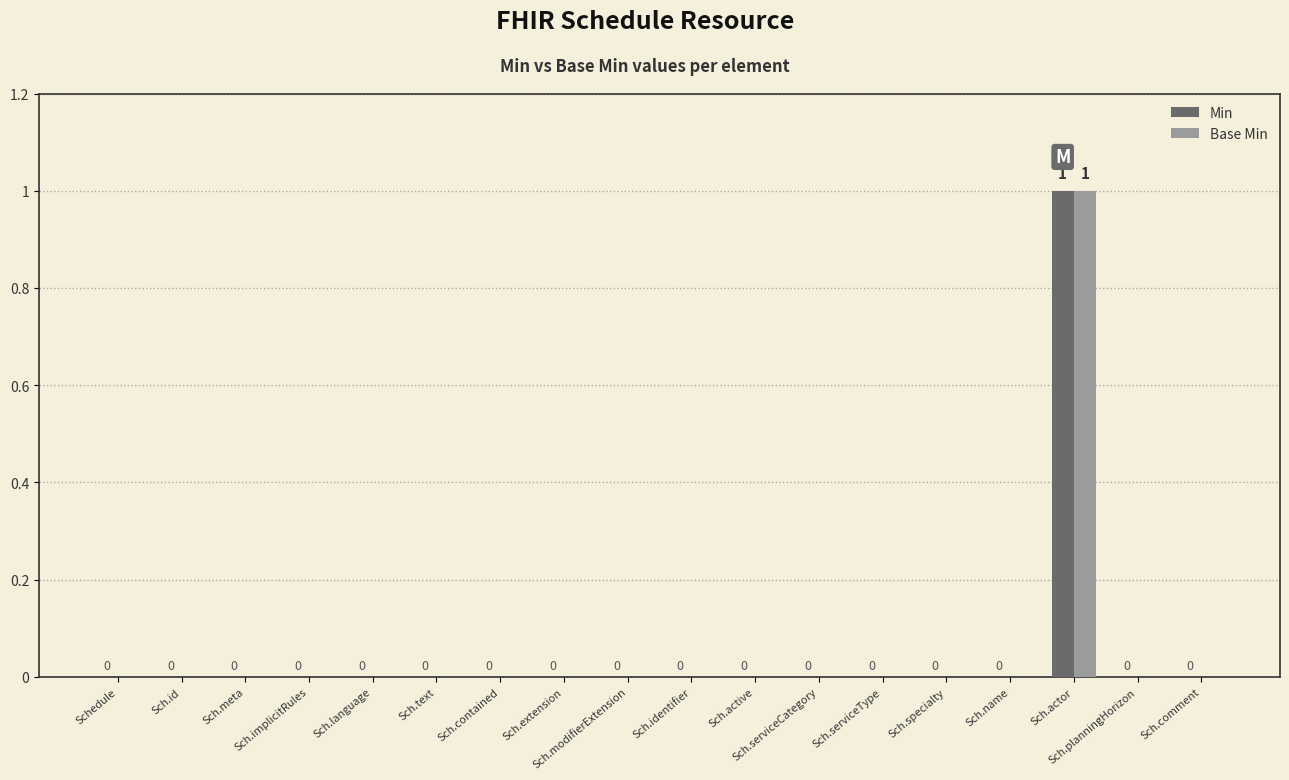

Reading left to right, extract all data points from this chart.

Min: Schedule=0	Sch.id=0	Sch.meta=0	Sch.implicitRules=0	Sch.language=0	Sch.text=0	Sch.contained=0	Sch.extension=0	Sch.modifierExtension=0	Sch.identifier=0	Sch.active=0	Sch.serviceCategory=0	Sch.serviceType=0	Sch.specialty=0	Sch.name=0	Sch.actor=1	Sch.planningHorizon=0	Sch.comment=0
Base Min: Schedule=0	Sch.id=0	Sch.meta=0	Sch.implicitRules=0	Sch.language=0	Sch.text=0	Sch.contained=0	Sch.extension=0	Sch.modifierExtension=0	Sch.identifier=0	Sch.active=0	Sch.serviceCategory=0	Sch.serviceType=0	Sch.specialty=0	Sch.name=0	Sch.actor=1	Sch.planningHorizon=0	Sch.comment=0